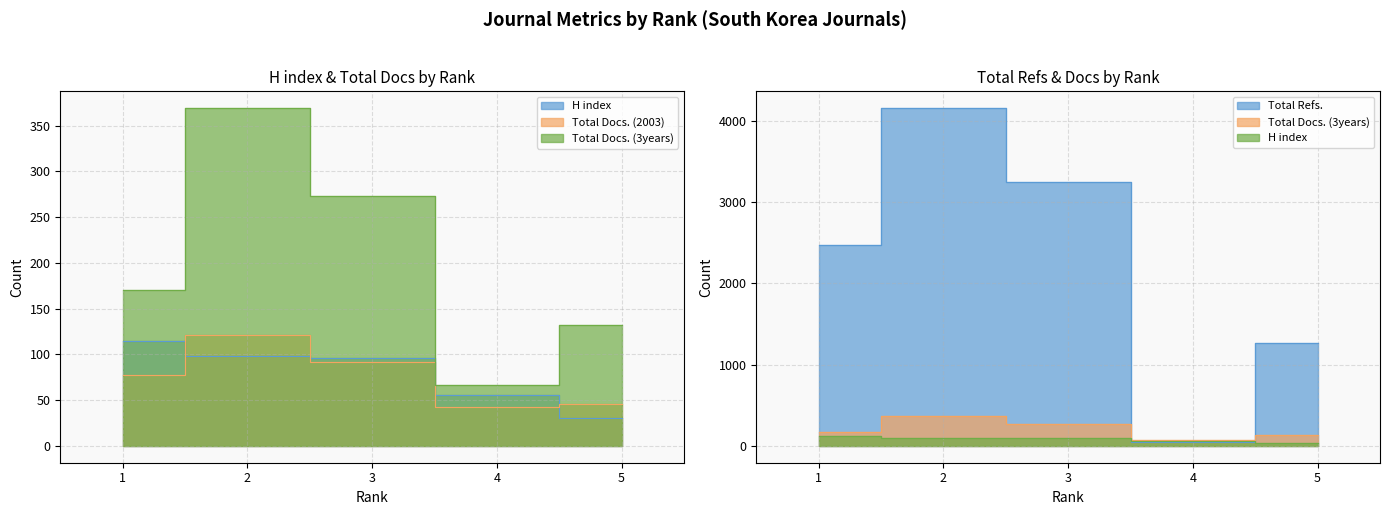

What is the greatest value displayed?

4152